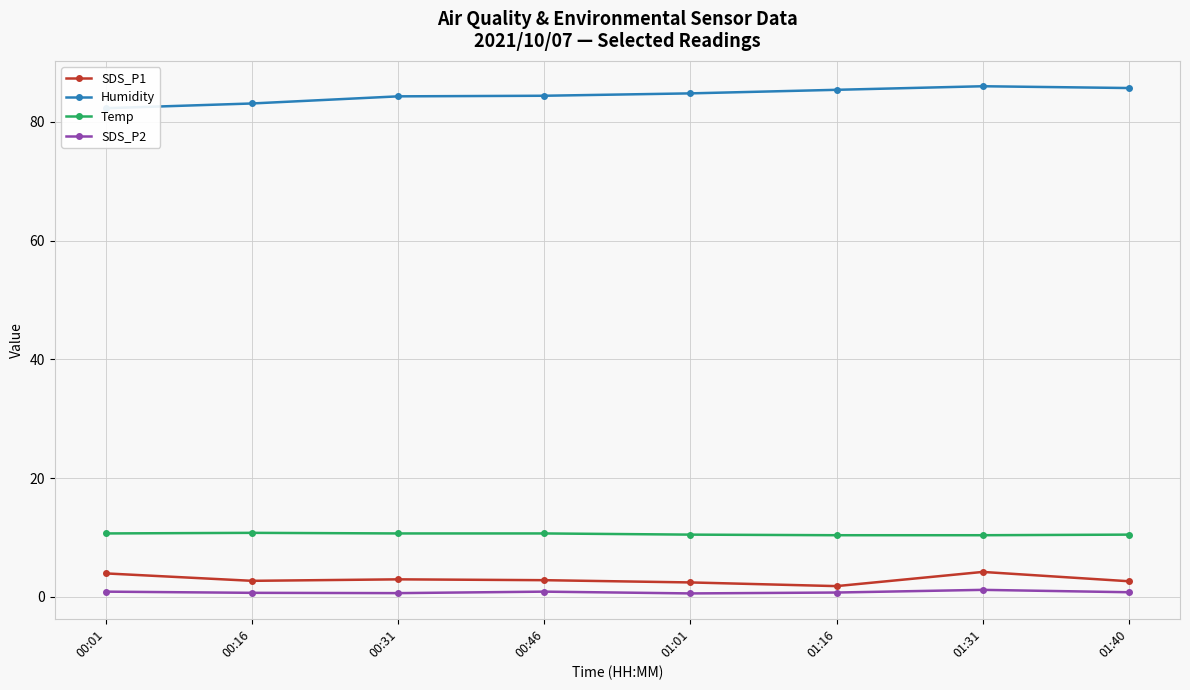

What is the difference between the maximum and second lowest values in the Humidity series?

2.9